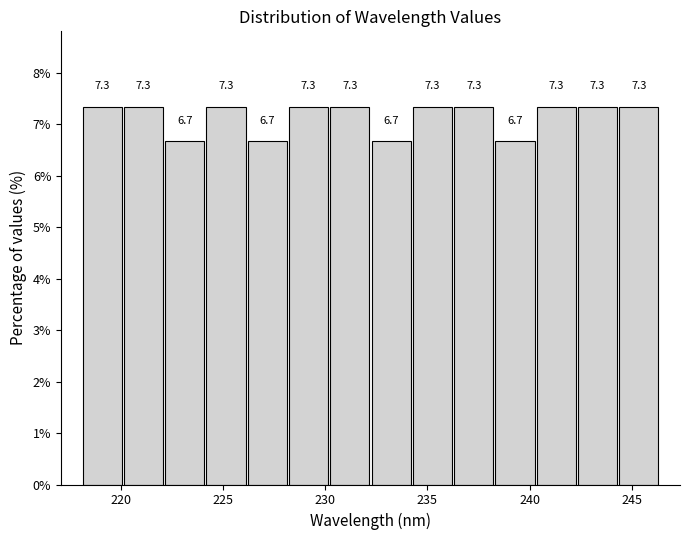

Reading left to right, transcribe this chart: for each bar, give the range it covers on the x-axis and its height. The bar edges are not printed on the chart, so give them approximately, as read against the axis.

218.0 to 220.0: 7.3
220.0 to 222.0: 7.3
222.0 to 224.0: 6.7
224.0 to 226.0: 7.3
226.0 to 228.0: 6.7
228.0 to 230.0: 7.3
230.0 to 232.0: 7.3
232.0 to 234.0: 6.7
234.0 to 236.5: 7.3
236.5 to 238.5: 7.3
238.5 to 240.5: 6.7
240.5 to 242.5: 7.3
242.5 to 244.5: 7.3
244.5 to 246.5: 7.3